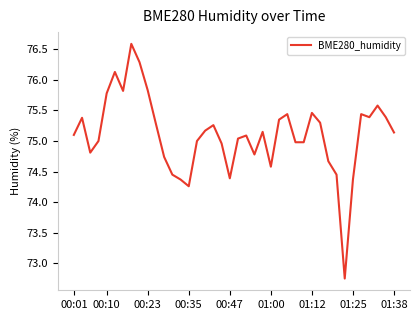

What is the maximum value shown in the chart?

76.6